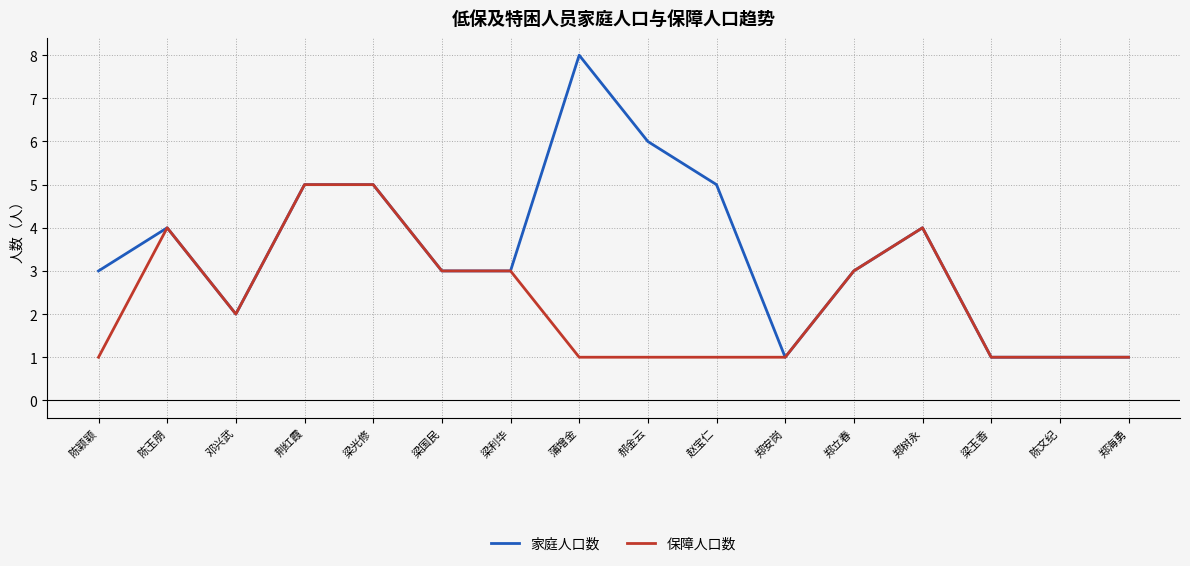

The 保障人口数 series shows 1 at 邓兴武. True or false?

False